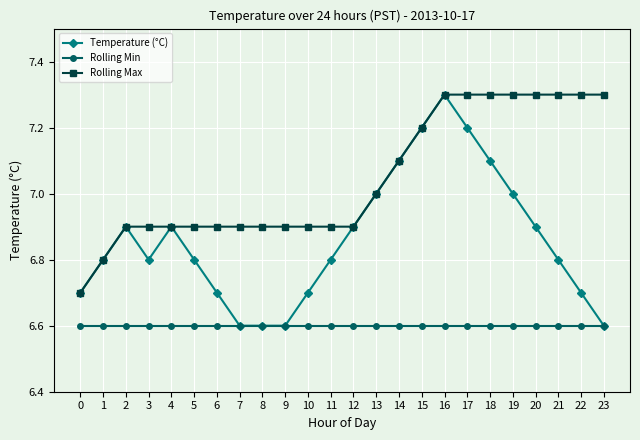

True or false: Rolling Max and Rolling Min intersect in this chart.

False